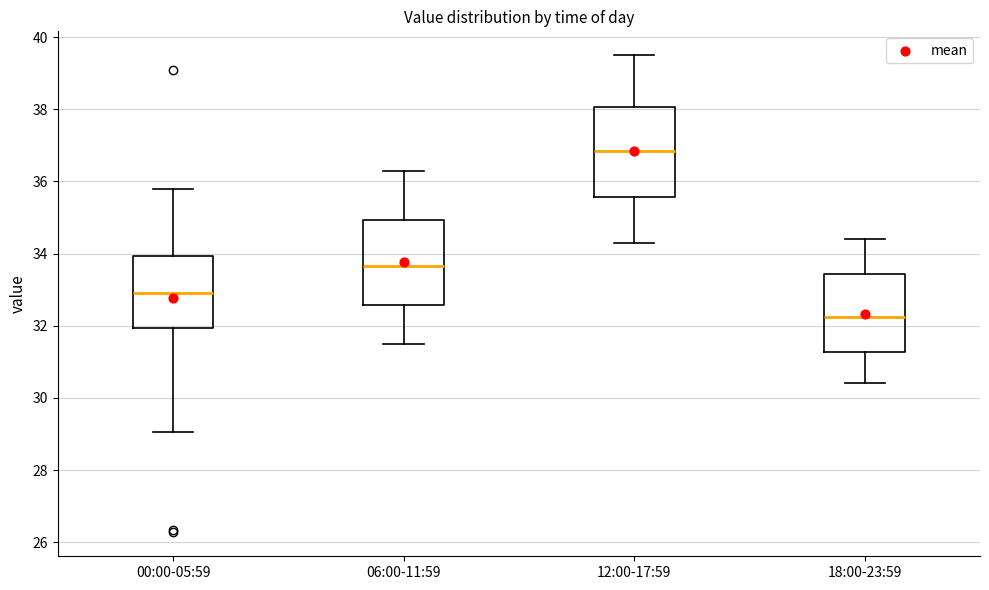

Reading left to right, transcribe this box plot: for each box, give where its median line is, the range the box spans, and where its two whiskers end, as read against the y-axis. The values are not printed on the chart, so give them approximately, as read against the axis.

00:00-05:59: median 33.0, box 32.0 to 34.0, whiskers 29.0 to 35.8
06:00-11:59: median 33.6, box 32.6 to 35.0, whiskers 31.6 to 36.4
12:00-17:59: median 36.8, box 35.6 to 38.0, whiskers 34.4 to 39.6
18:00-23:59: median 32.2, box 31.2 to 33.4, whiskers 30.4 to 34.4